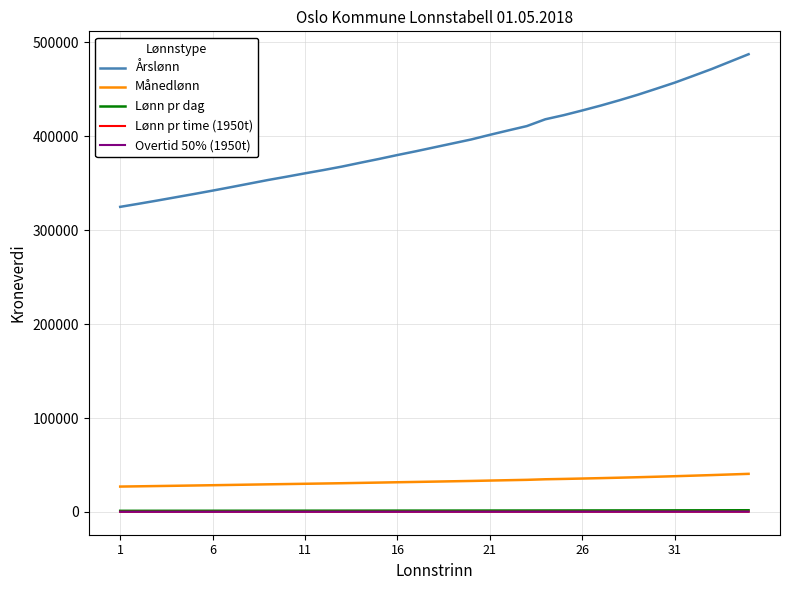

True or false: Månedlønn and Årslønn intersect in this chart.

False